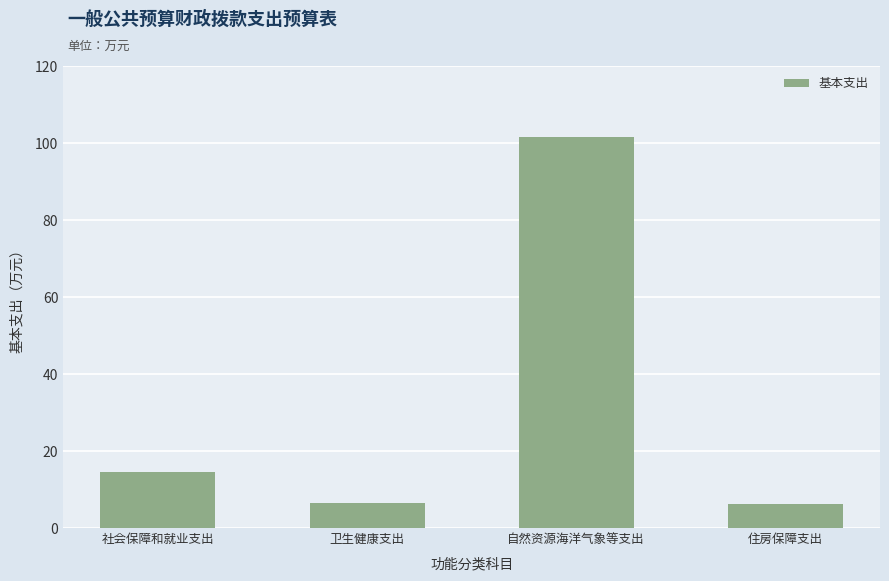

What is the difference between the maximum and minimum values?

95.6